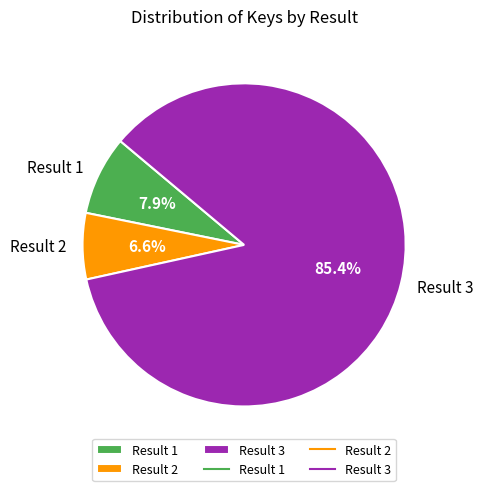

What is the ratio of the value at Result 3 to the value at Result 2?

12.9